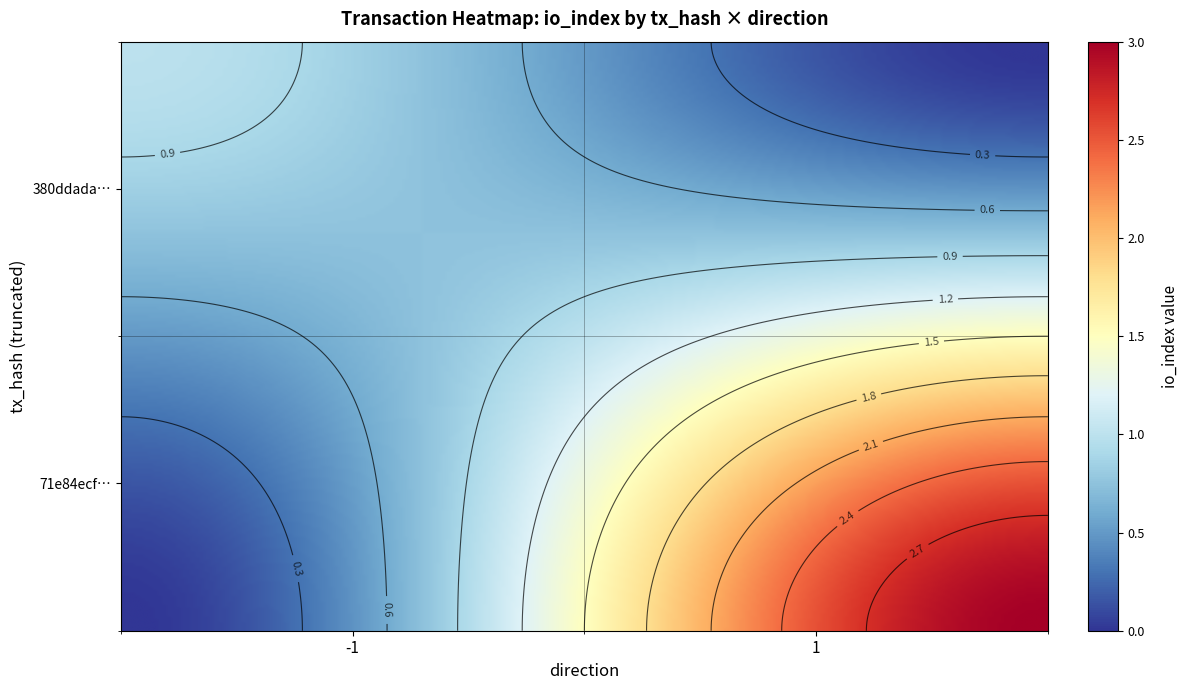

What is the smallest value displayed?

-1